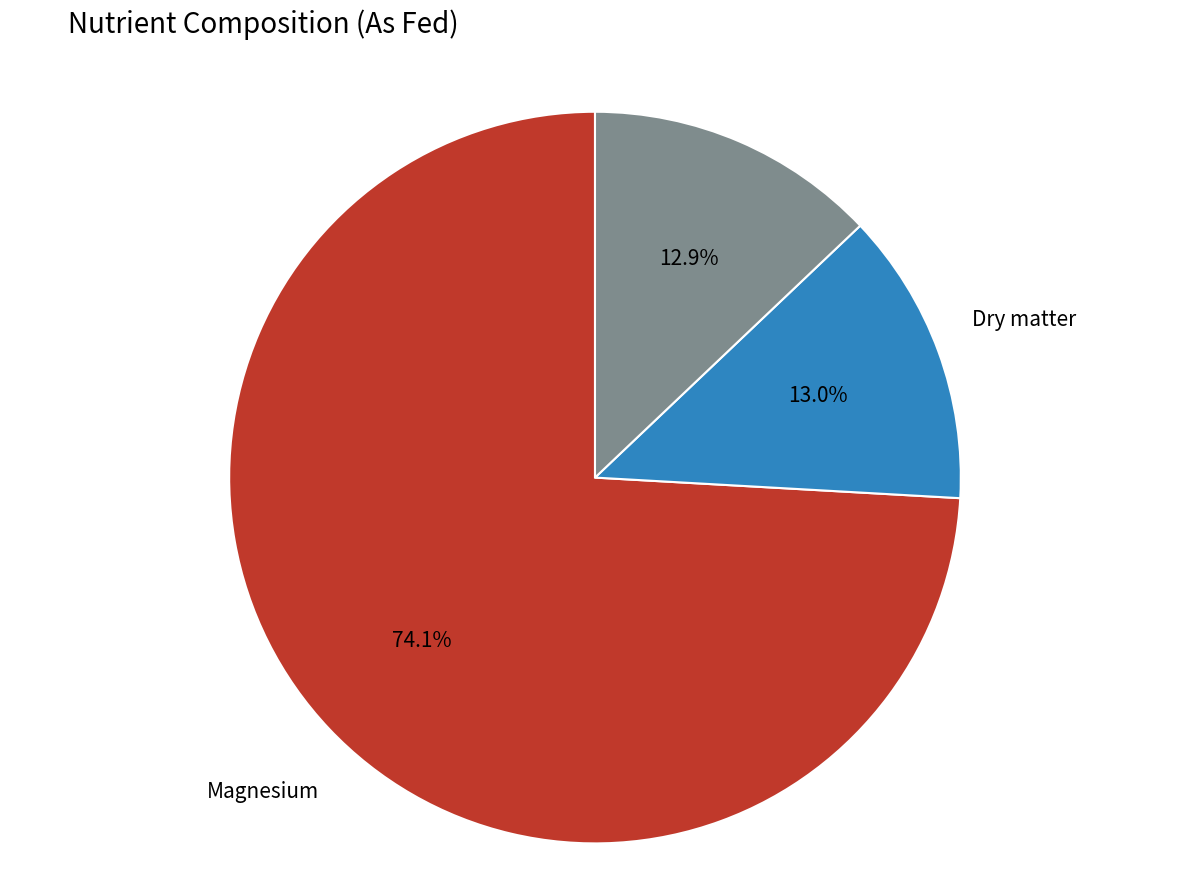

What is the largest slice in the pie chart?

Magnesium